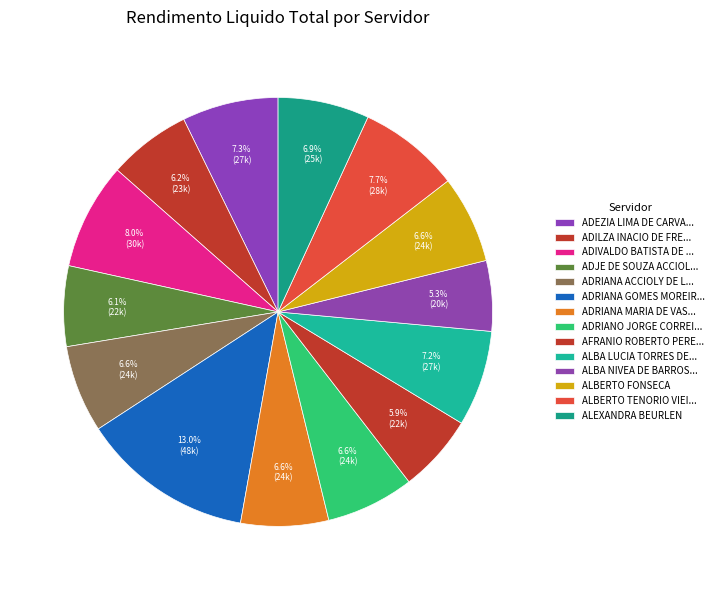

How many segments does this pie chart have?

14